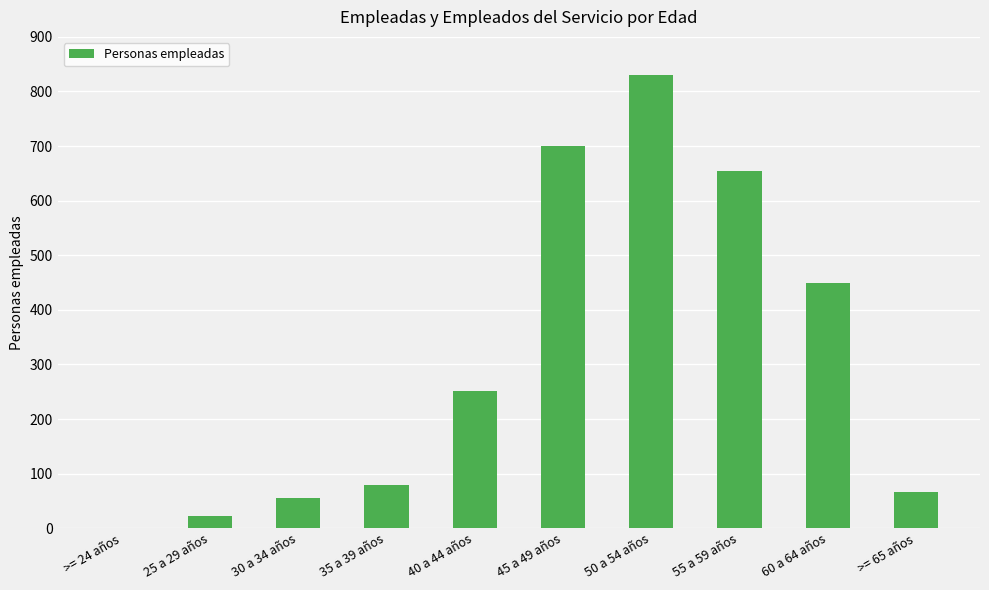

Reading left to right, extract all data points from this chart.

>= 24 años=1	25 a 29 años=22	30 a 34 años=55	35 a 39 años=79	40 a 44 años=251	45 a 49 años=701	50 a 54 años=831	55 a 59 años=655	60 a 64 años=449	>= 65 años=66